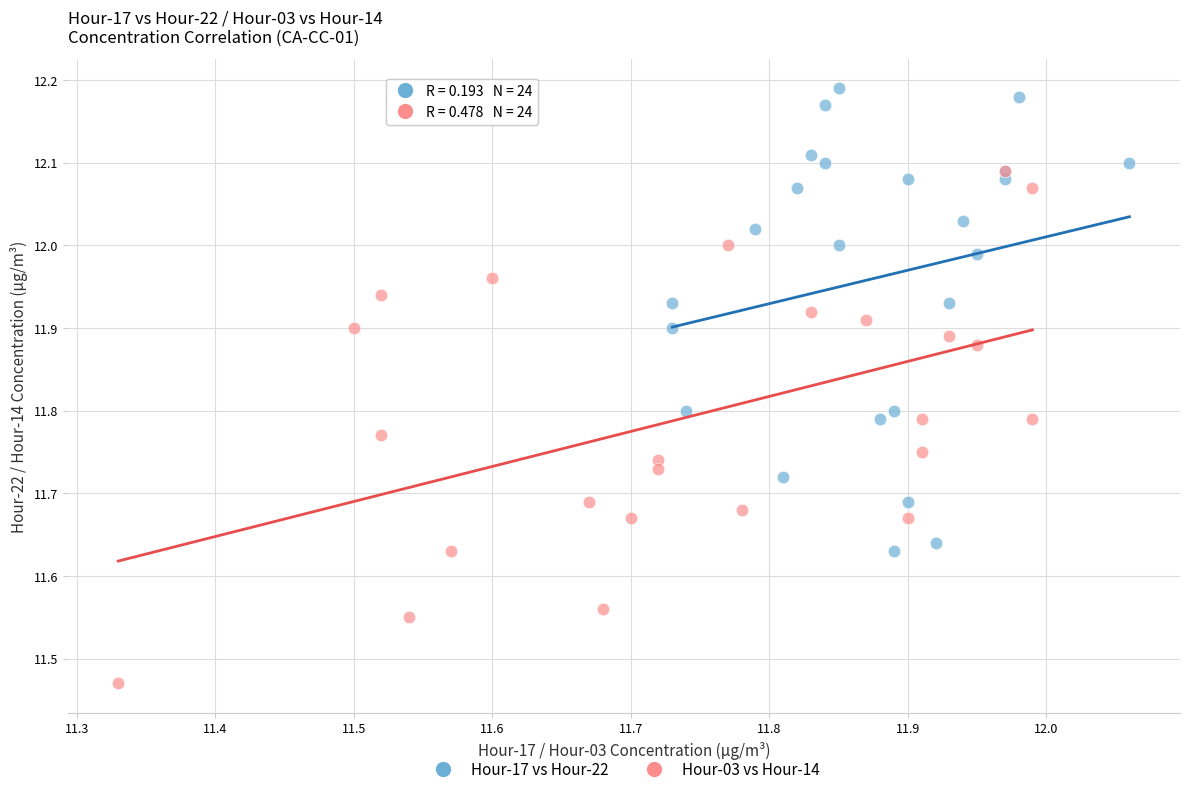

Which series reaches the minimum Y coordinate?

Hour-03 vs Hour-14